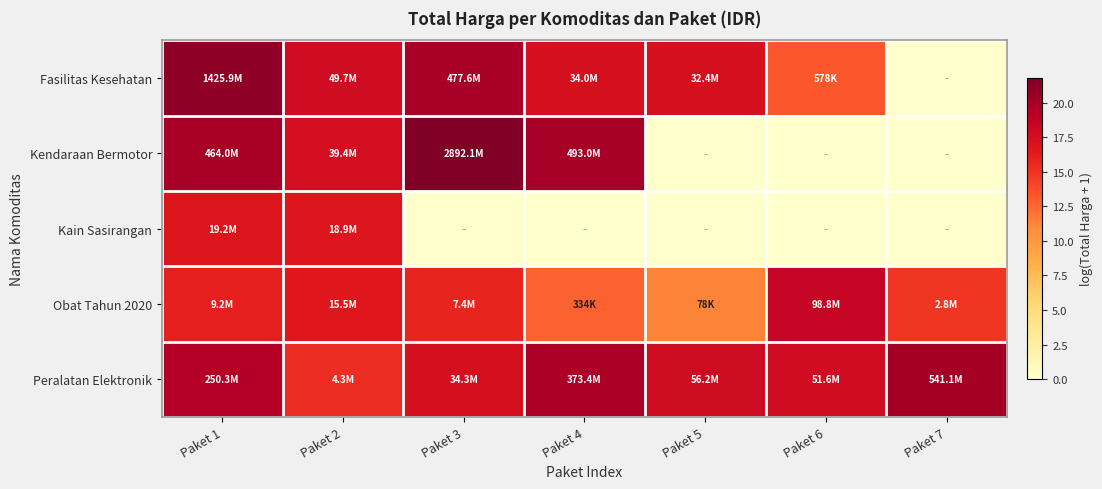

Reading left to right, transcribe all the data shown in this chart.

Fasilitas Kesehatan: Paket 1=21.1	Paket 2=17.7	Paket 3=20.0	Paket 4=17.3	Paket 5=17.3	Paket 6=13.3	Paket 7=0.0
Kendaraan Bermotor: Paket 1=20.0	Paket 2=17.5	Paket 3=21.8	Paket 4=20.0	Paket 5=0.0	Paket 6=0.0	Paket 7=0.0
Kain Sasirangan: Paket 1=16.8	Paket 2=16.8	Paket 3=0.0	Paket 4=0.0	Paket 5=0.0	Paket 6=0.0	Paket 7=0.0
Obat Tahun 2020: Paket 1=16.0	Paket 2=16.6	Paket 3=15.8	Paket 4=12.7	Paket 5=11.3	Paket 6=18.4	Paket 7=14.8
Peralatan Elektronik: Paket 1=19.3	Paket 2=15.3	Paket 3=17.4	Paket 4=19.7	Paket 5=17.8	Paket 6=17.8	Paket 7=20.1